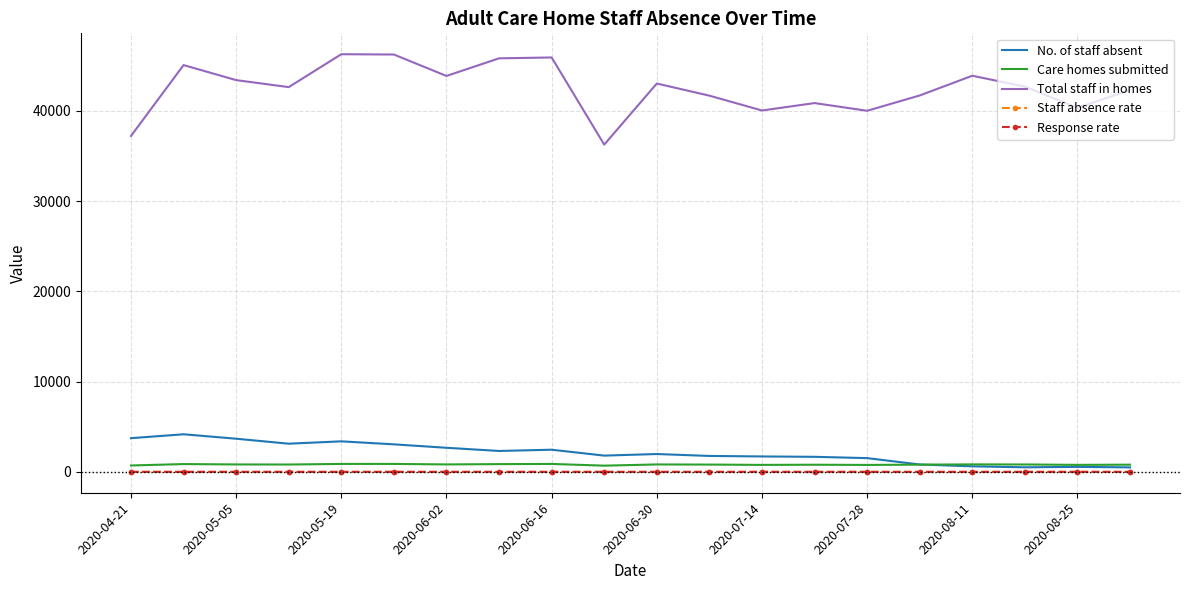

True or false: Staff absence rate and Care homes submitted intersect in this chart.

False